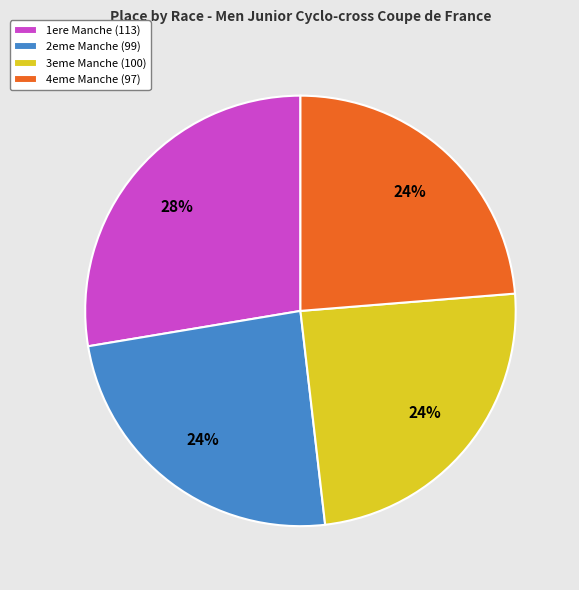

What percentage is the 4eme Manche (97) slice, to the nearest percent?

24%